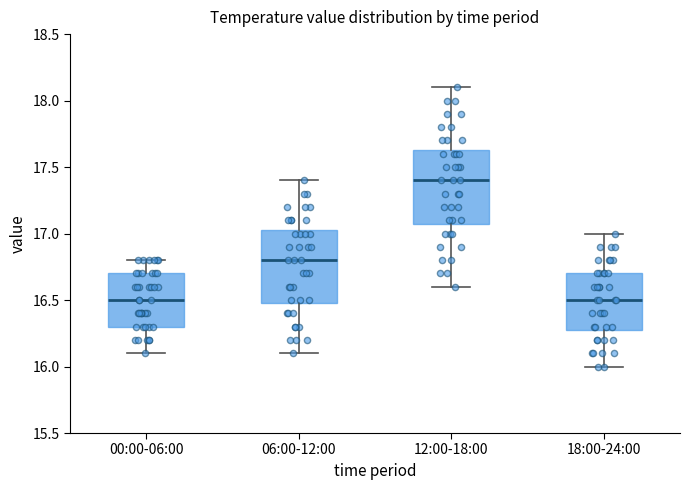

Where is the lower edge of the box for 06:00-12:00 on the y-axis? The values are not printed on the chart, so give them approximately, as read against the axis.

16.50